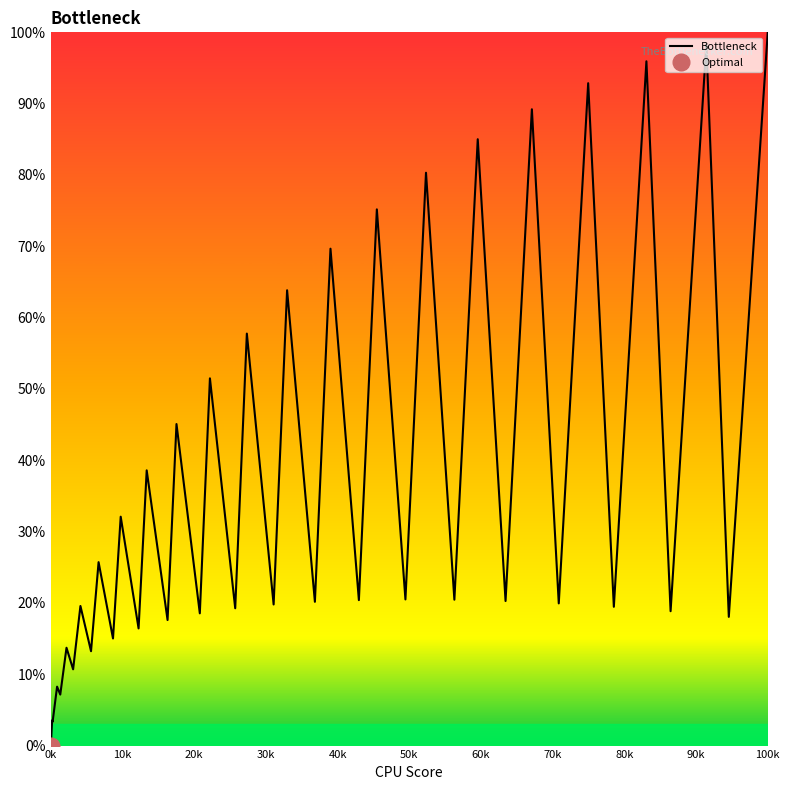

Which category has the lowest value in the Bottleneck series?

0k